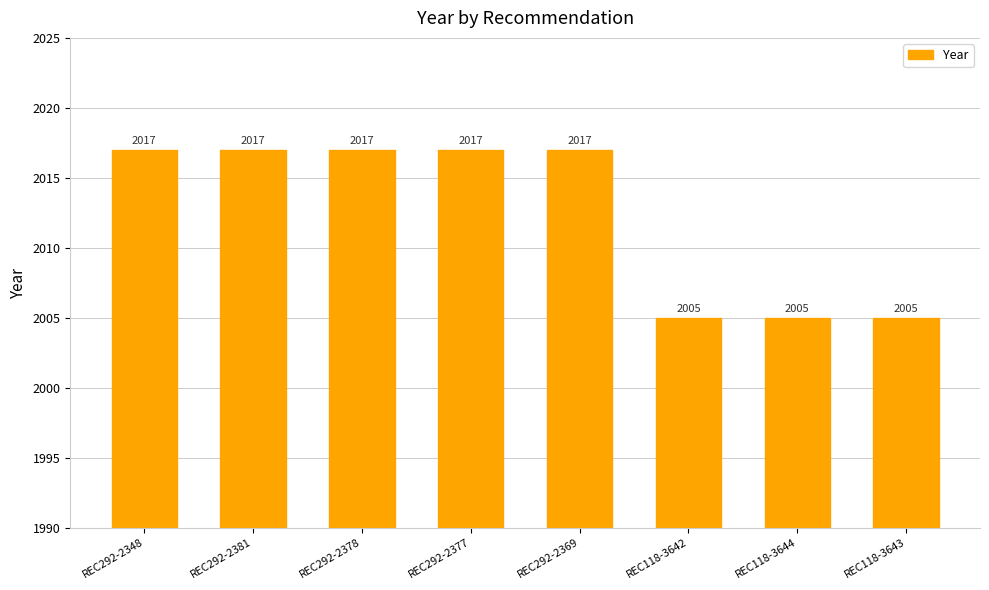

How many values are between 2005 and 2017?

8